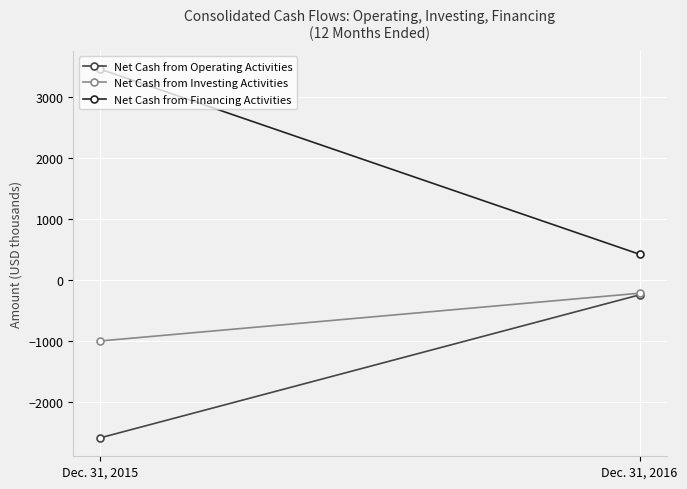

Reading left to right, transcribe all the data shown in this chart.

Net Cash from Operating Activities: Dec. 31, 2015=-2587	Dec. 31, 2016=-240
Net Cash from Investing Activities: Dec. 31, 2015=-997	Dec. 31, 2016=-213
Net Cash from Financing Activities: Dec. 31, 2015=3464	Dec. 31, 2016=426